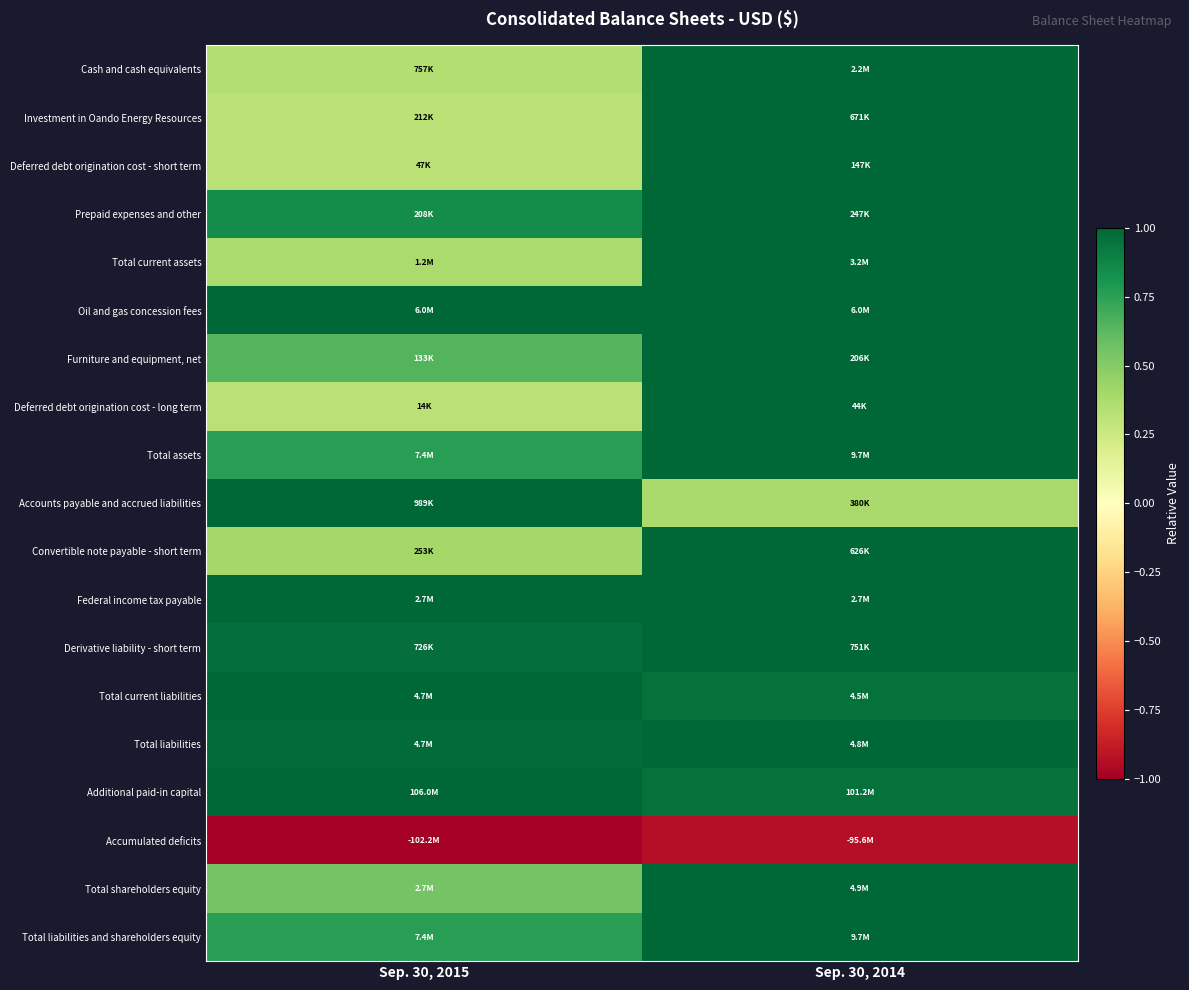

At which category is the sum across all series the highest?

Sep. 30, 2014